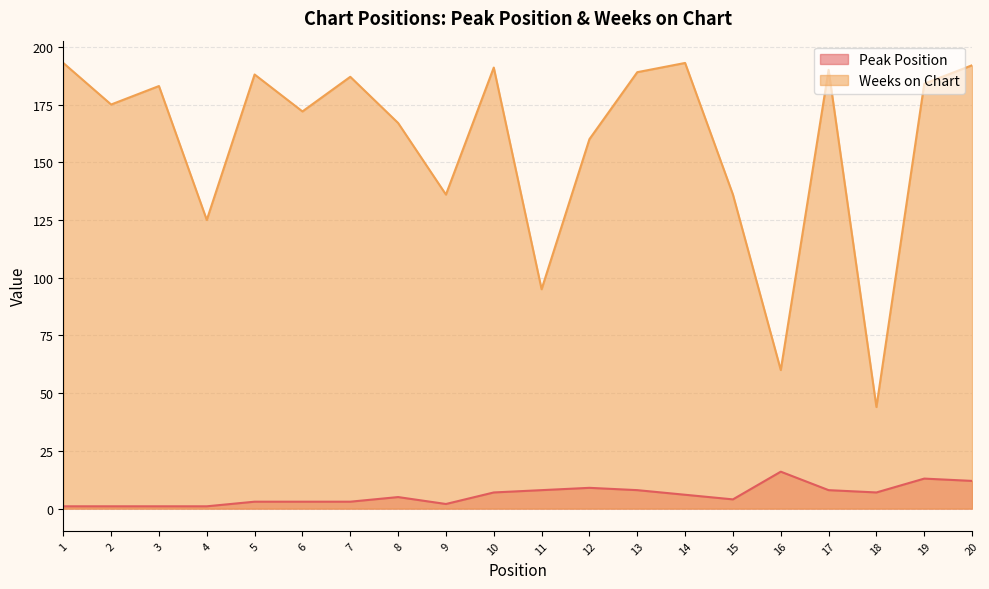

Does the chart display data point markers on the line(s)?

No